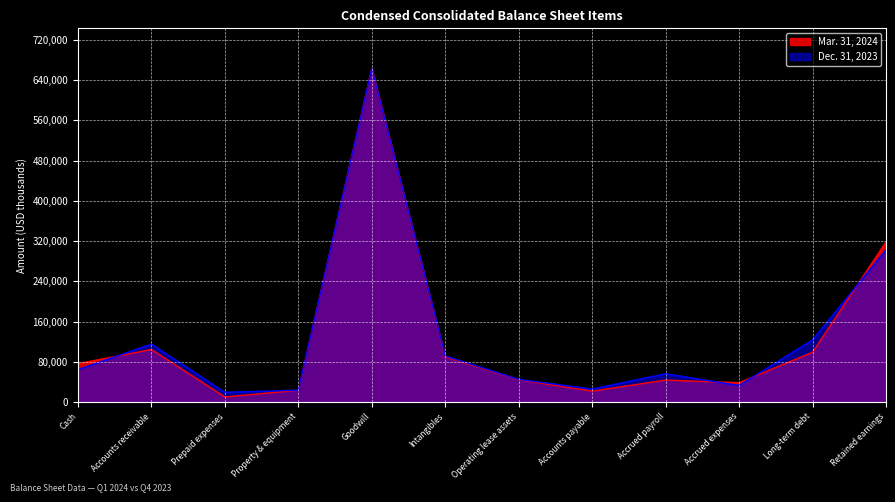

At which label does Dec. 31, 2023 reach its peak?

Goodwill